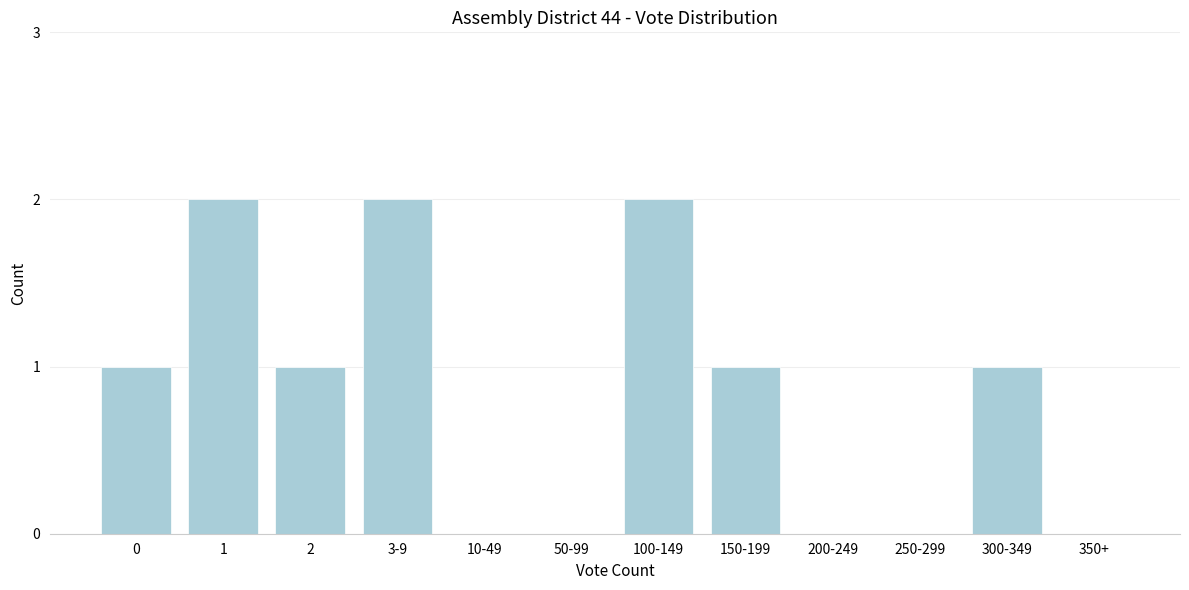

Reading left to right, extract all data points from this chart.

0=1	1=2	2=1	3-9=2	10-49=0	50-99=0	100-149=2	150-199=1	200-249=0	250-299=0	300-349=1	350+=0